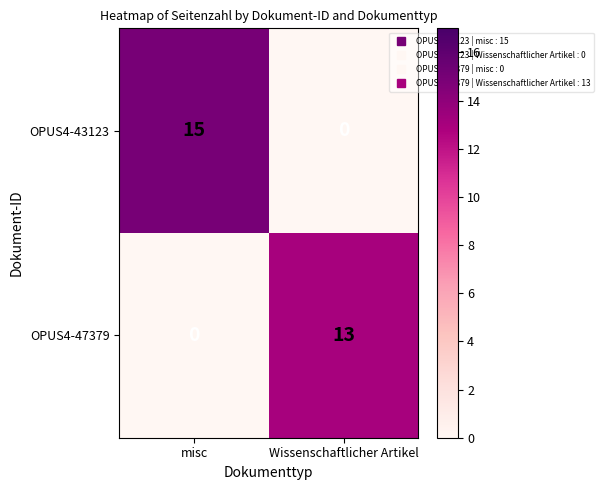

Is it true that OPUS4-47379 equals 13 at Wissenschaftlicher Artikel?

True